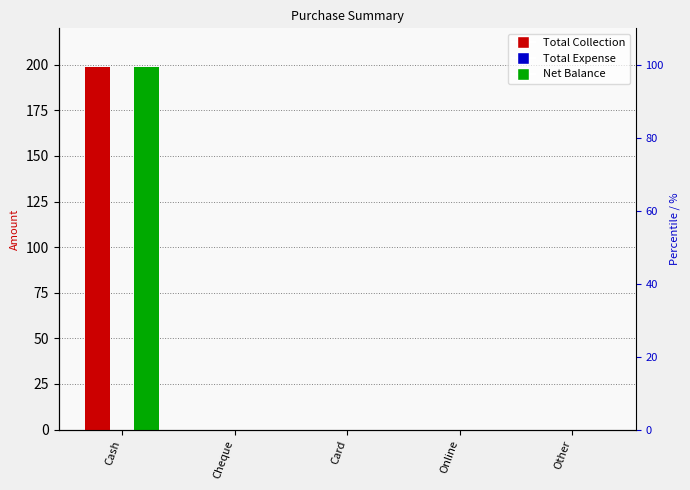

At which label is Total Collection closest to 99?

Cheque